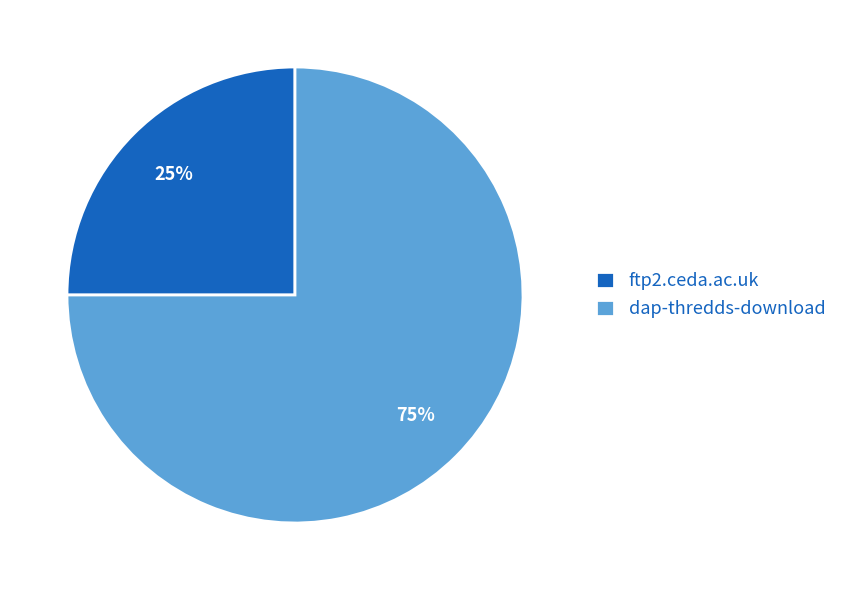

Which category has the smallest portion of the pie?

ftp2.ceda.ac.uk